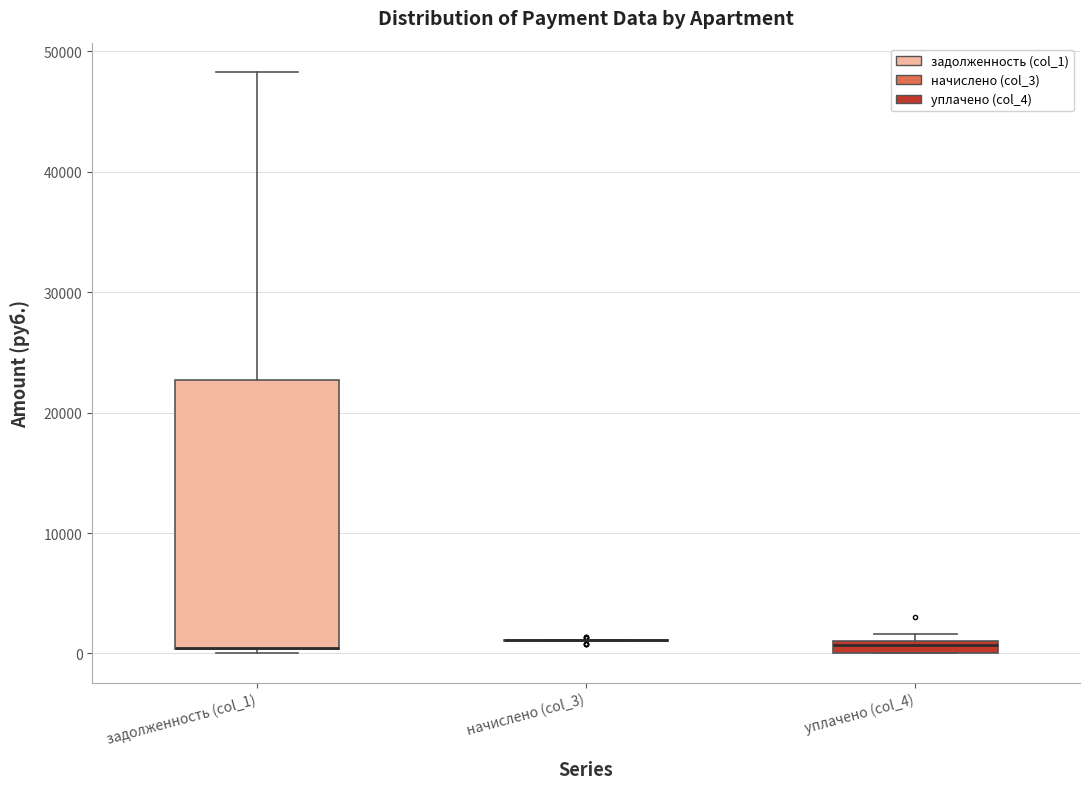

Which box is the tallest, from its lower edge to its upper edge?

задолженность (col_1)